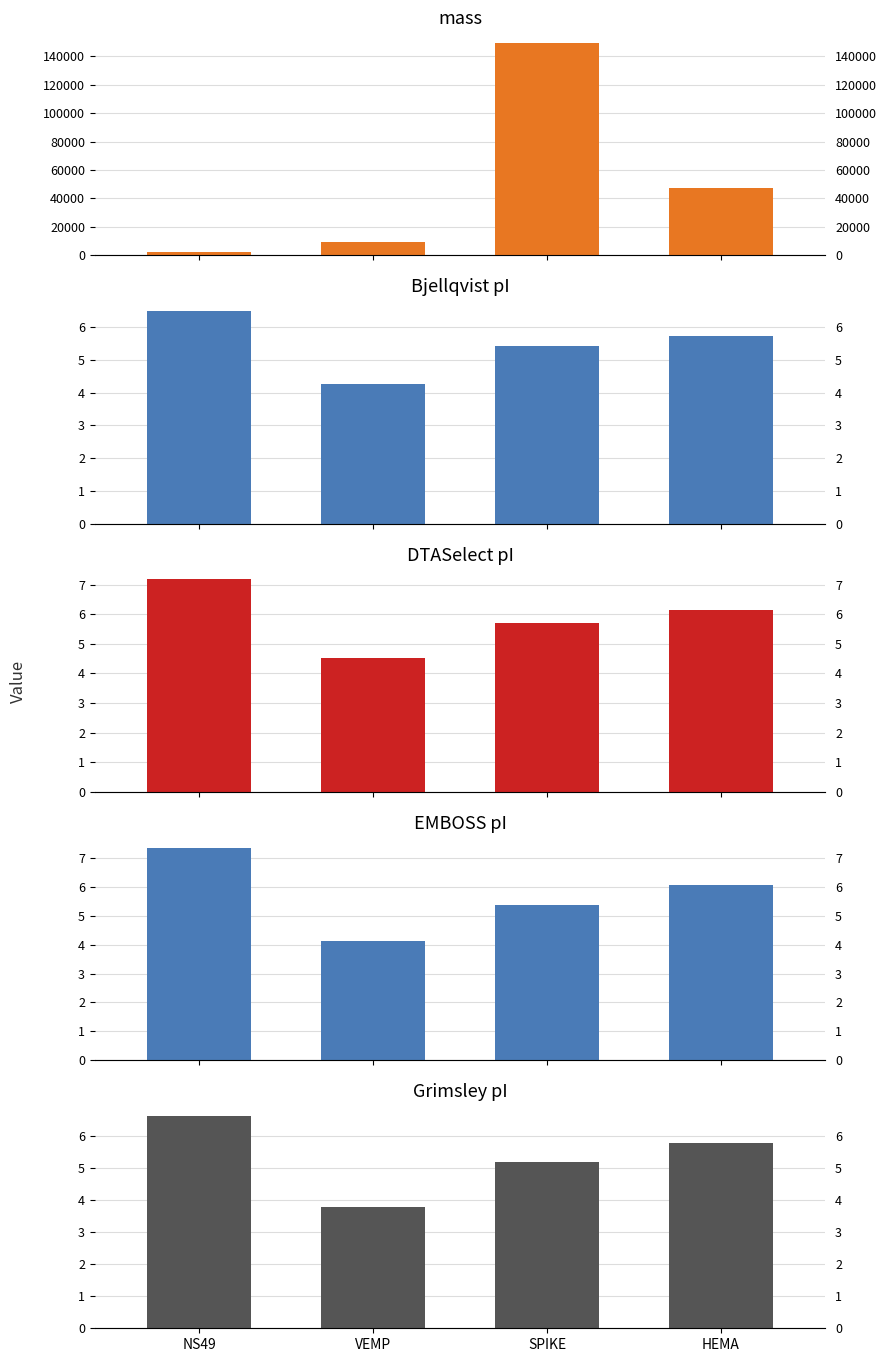

What is the sum of the mass values at NS49 and VEMP?

11855.2